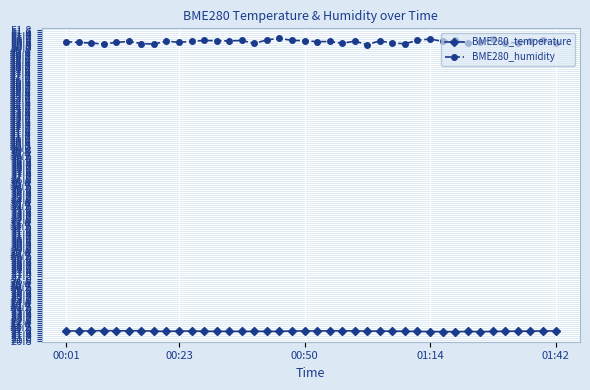

What is the average value of the BME280_humidity series?

50.6